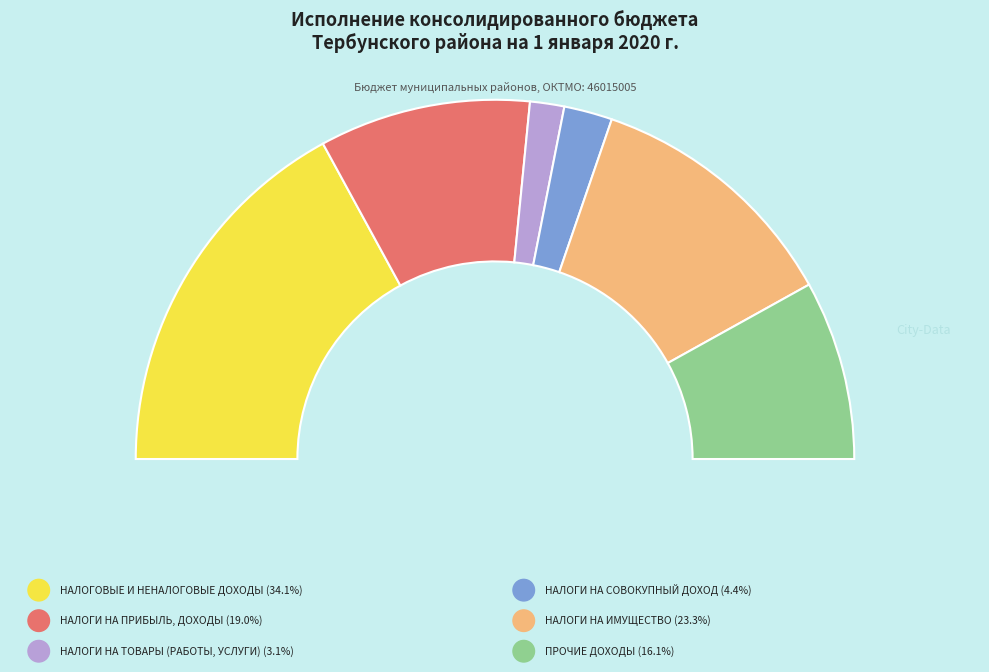

Between НАЛОГОВЫЕ И НЕНАЛОГОВЫЕ ДОХОДЫ and НАЛОГИ НА ПРИБЫЛЬ, ДОХОДЫ, which is larger?

НАЛОГОВЫЕ И НЕНАЛОГОВЫЕ ДОХОДЫ